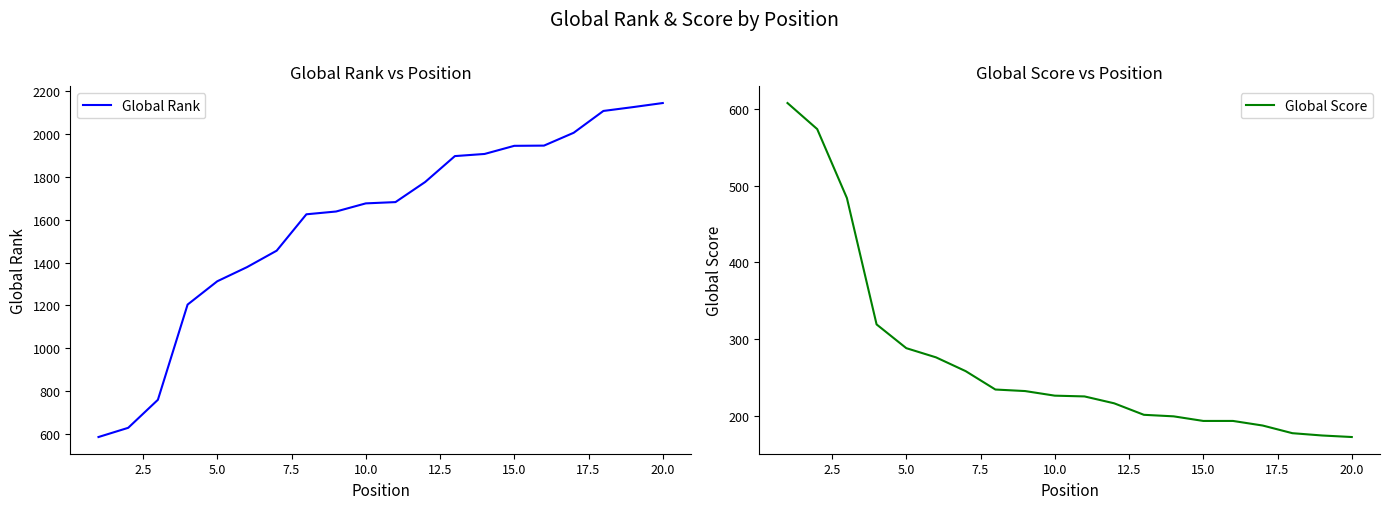

How many lines are shown in the chart?

2